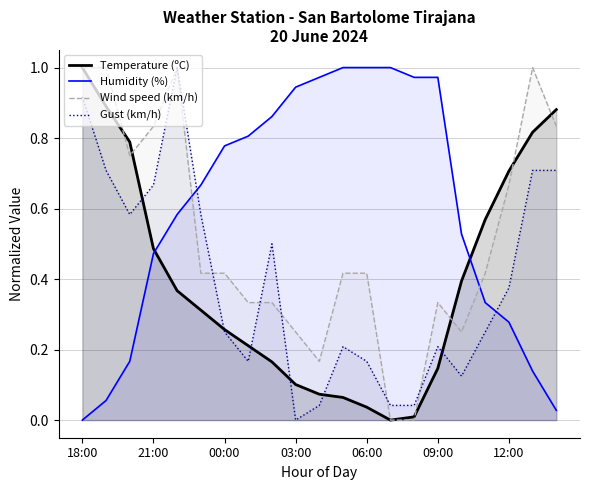

Which series changed the most between 03:00 and 10:00?

Humidity (%)